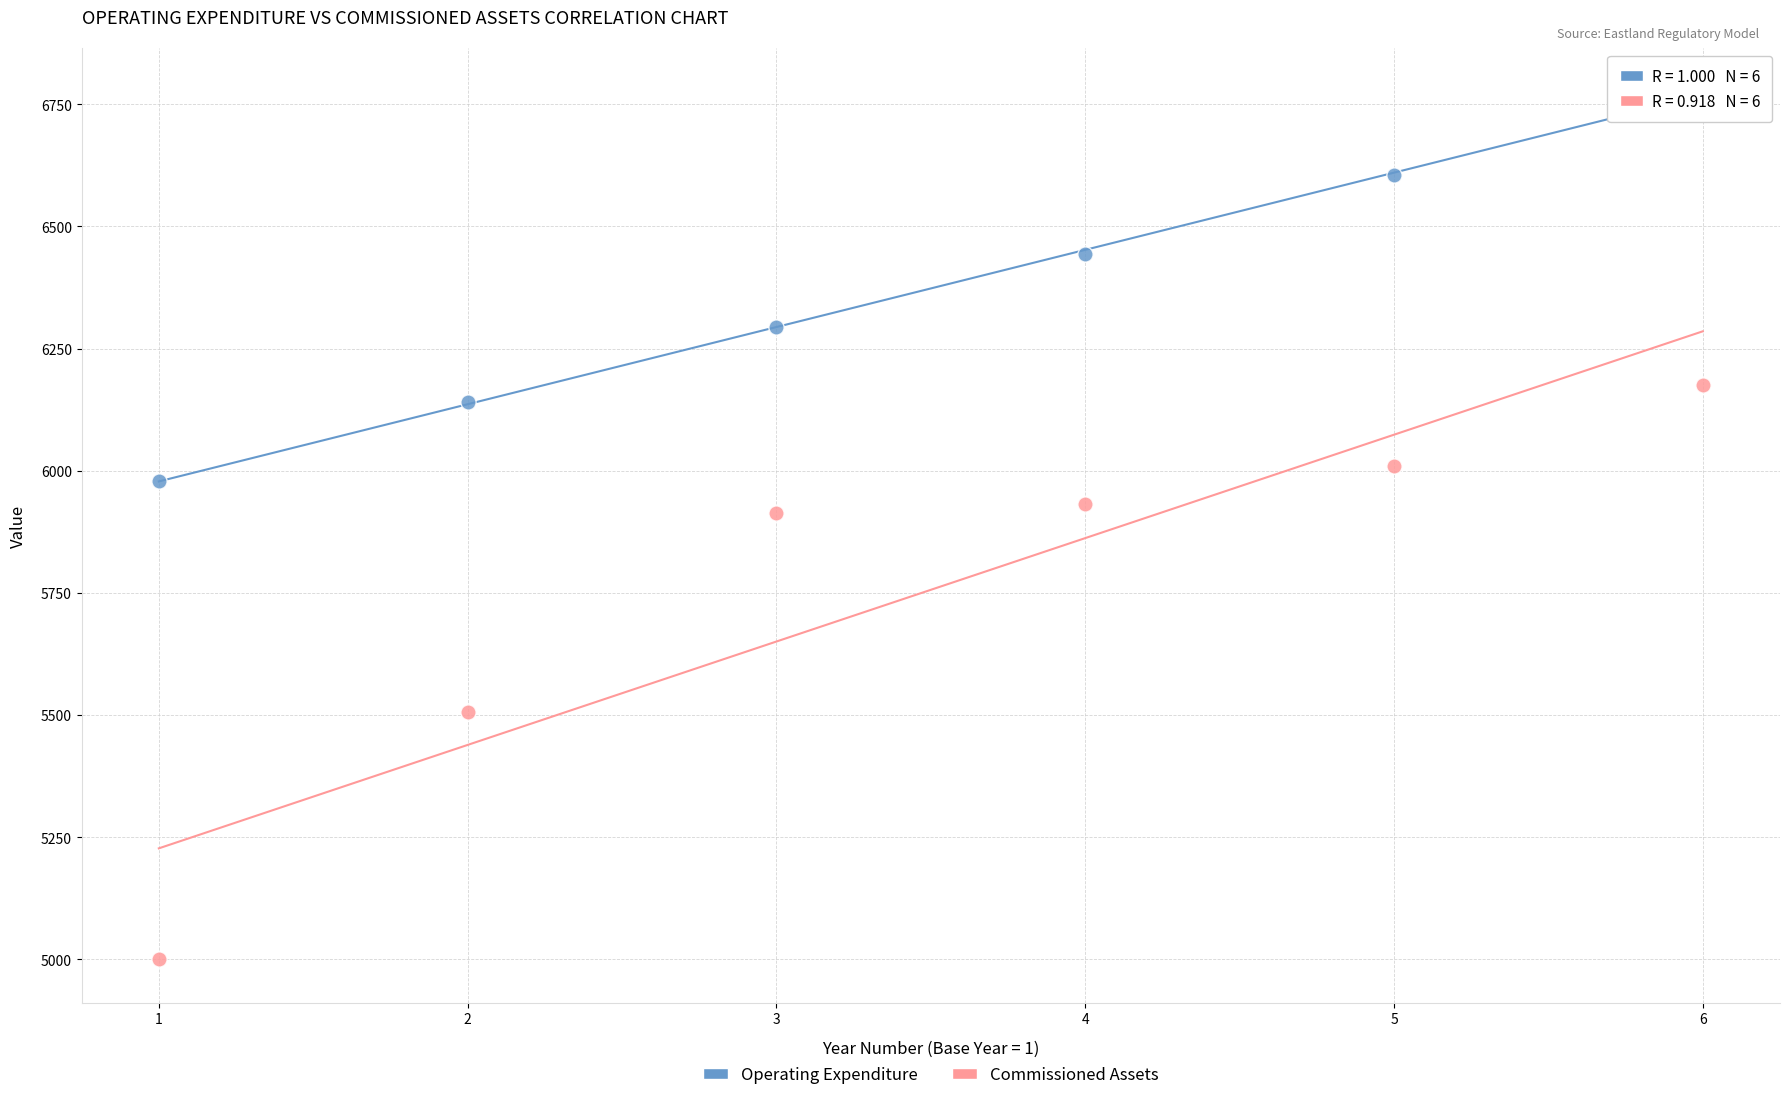

Across all data points, what is the average Y value?

6064.8